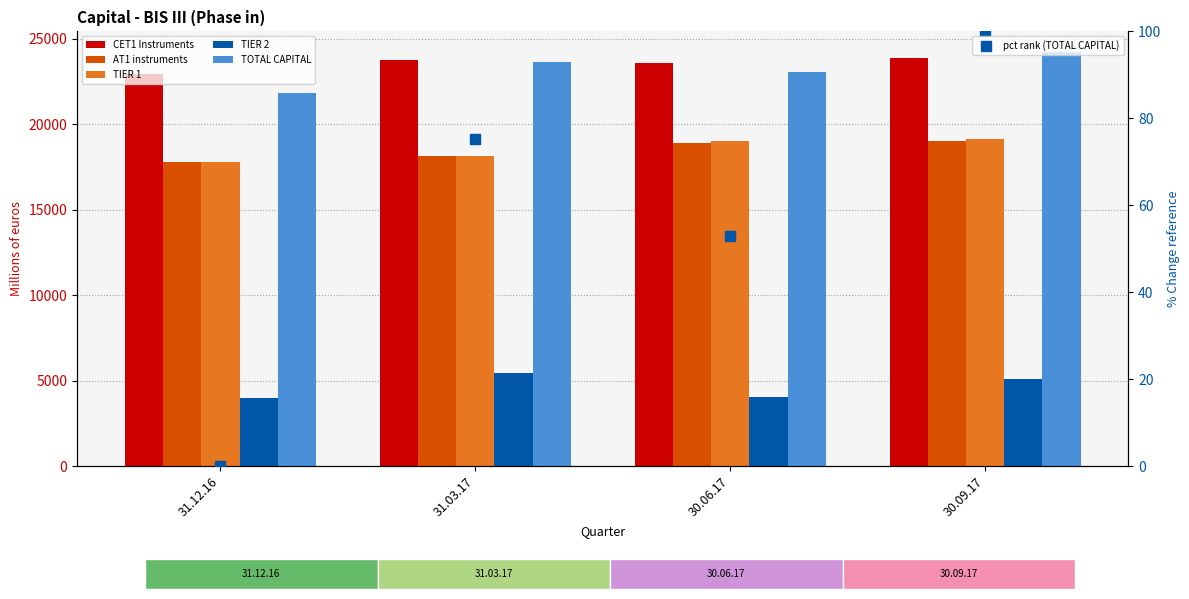

List the labels in order of TOTAL CAPITAL value, largest first.

30.09.17, 31.03.17, 30.06.17, 31.12.16